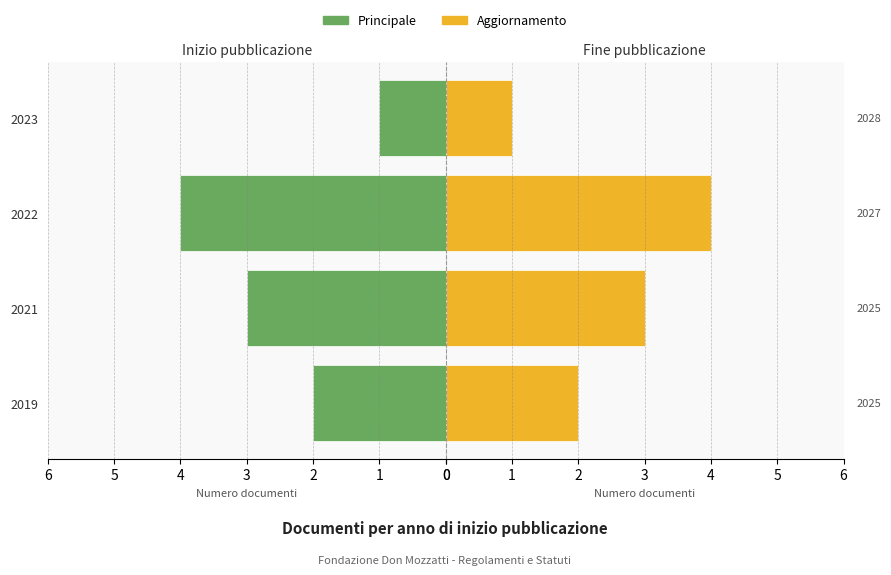

Rank the series by their maximum value, from highest to lowest.

Principale, Aggiornamento